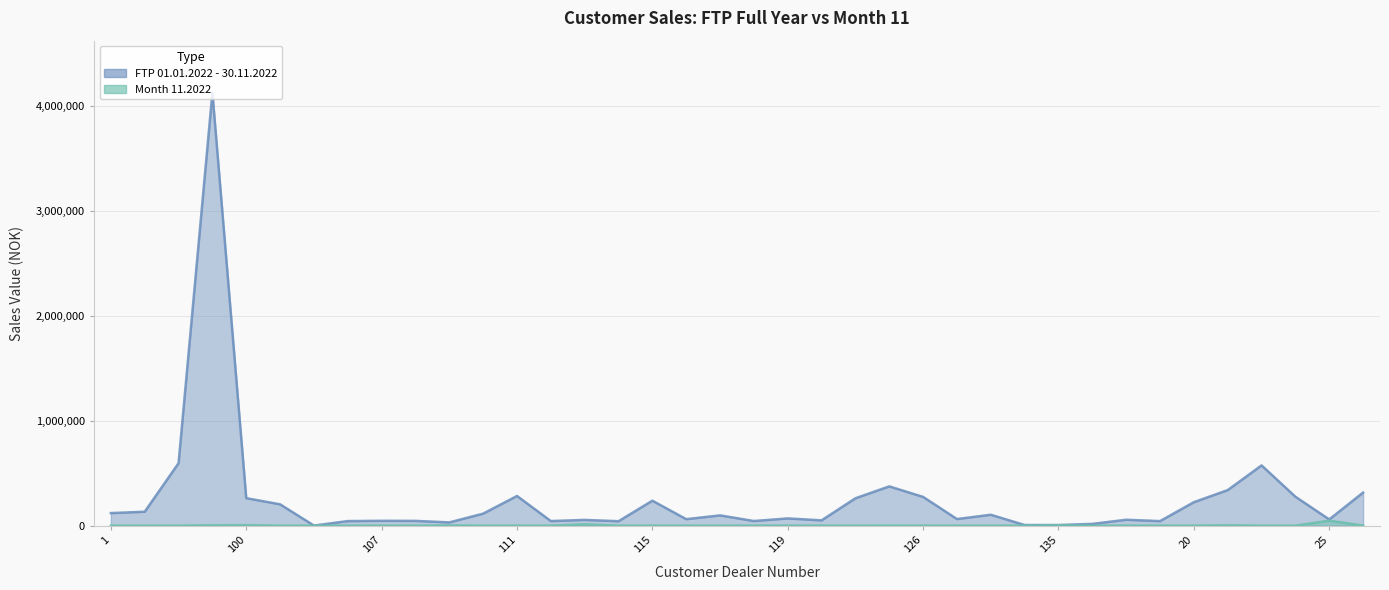

What is the spread (max minus min) of values at 28?

314774.3